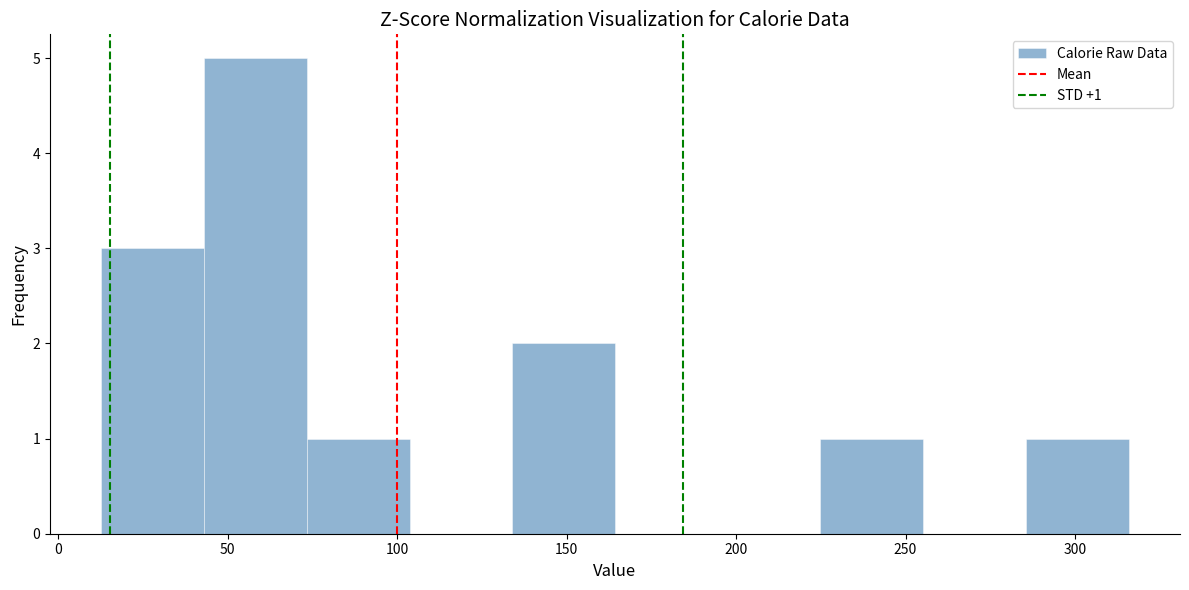

Over which range of the x-axis is the bar tallest?

45 to 75